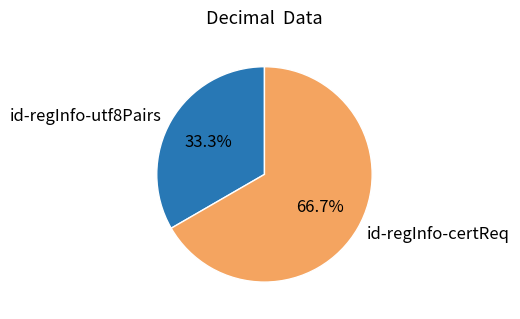

True or false: id-regInfo-utf8Pairs accounts for 33% of the total.

True